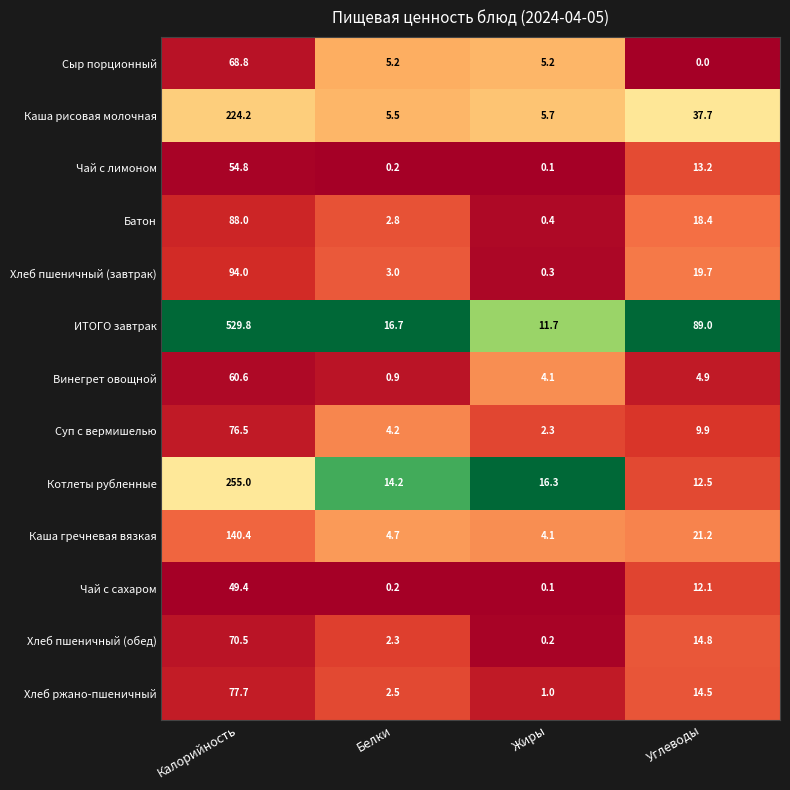

What is the sum of all Котлеты рубленные values?

298.0